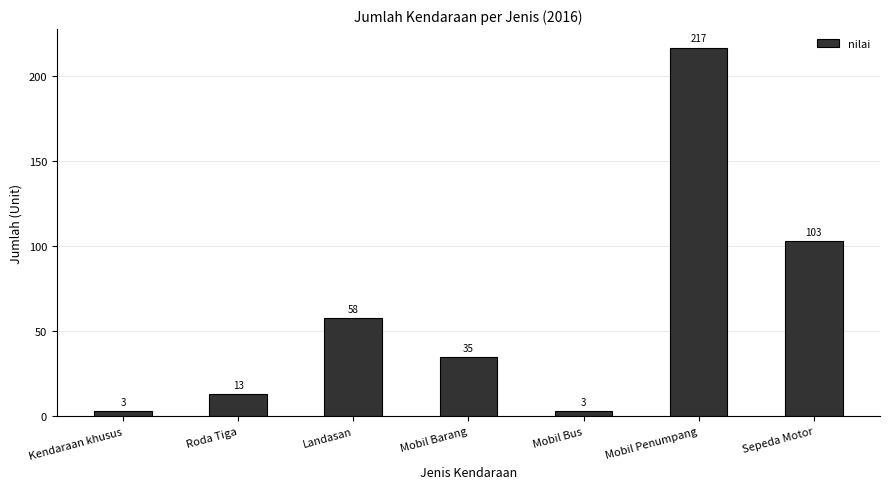

What is the ratio of the value at Sepeda Motor to the value at Mobil Barang?

2.9